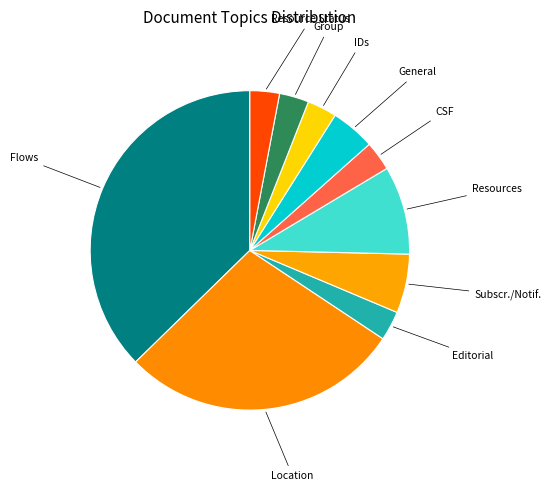

Between CSF and Subscr./Notif., which is larger?

Subscr./Notif.